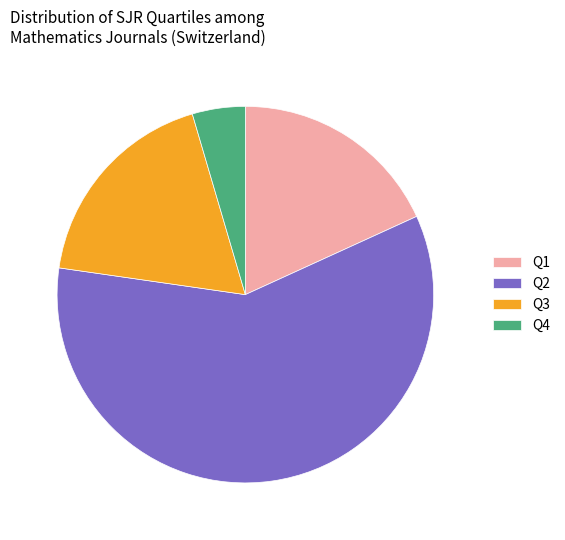

What is the majority slice?

Q2